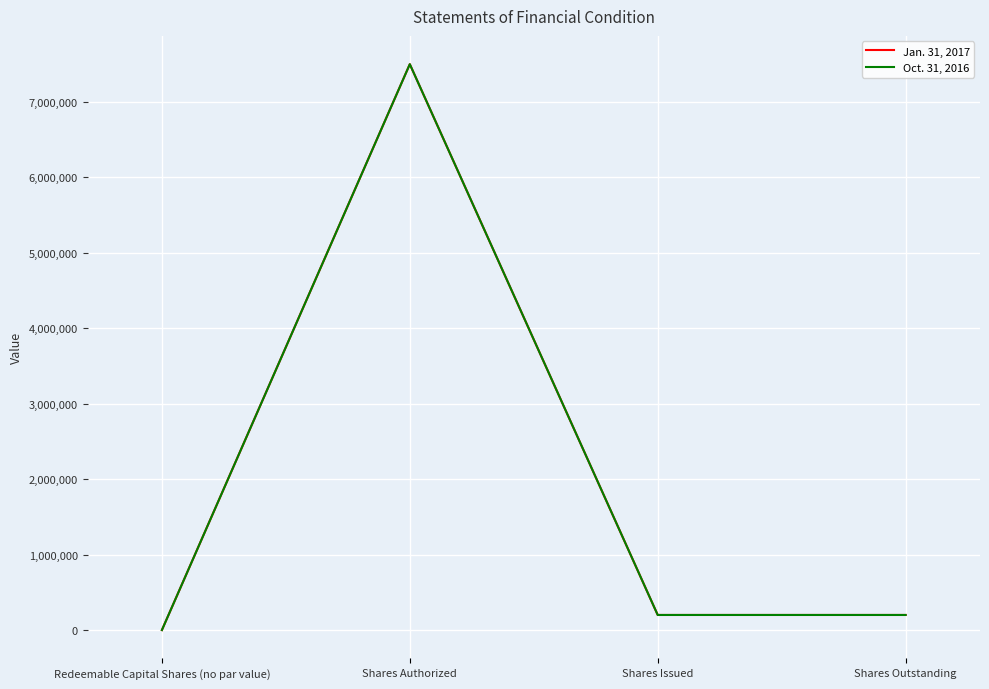

Where is the first local maximum for Jan. 31, 2017?

Shares Authorized